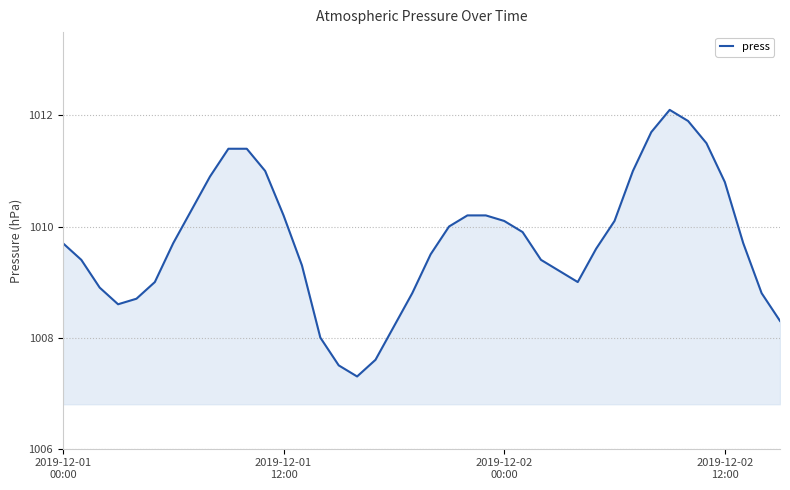

What is the difference between the maximum and minimum values?

4.8